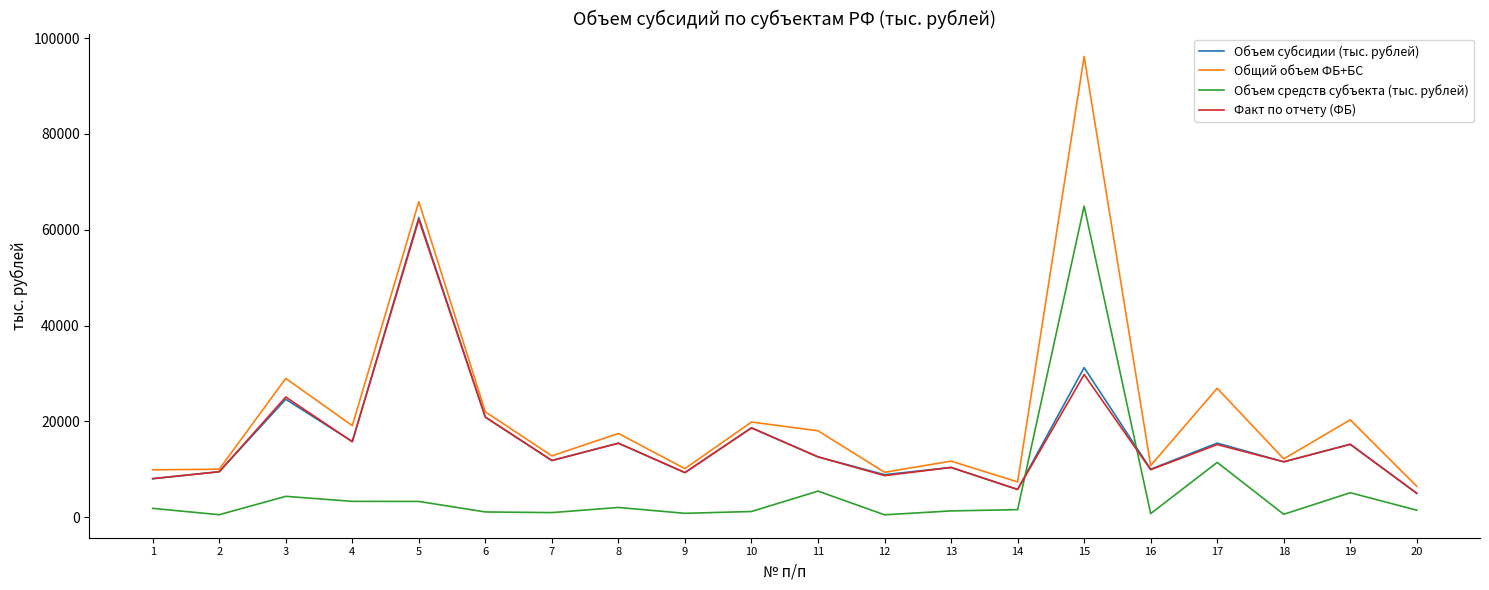

How many lines are shown in the chart?

4